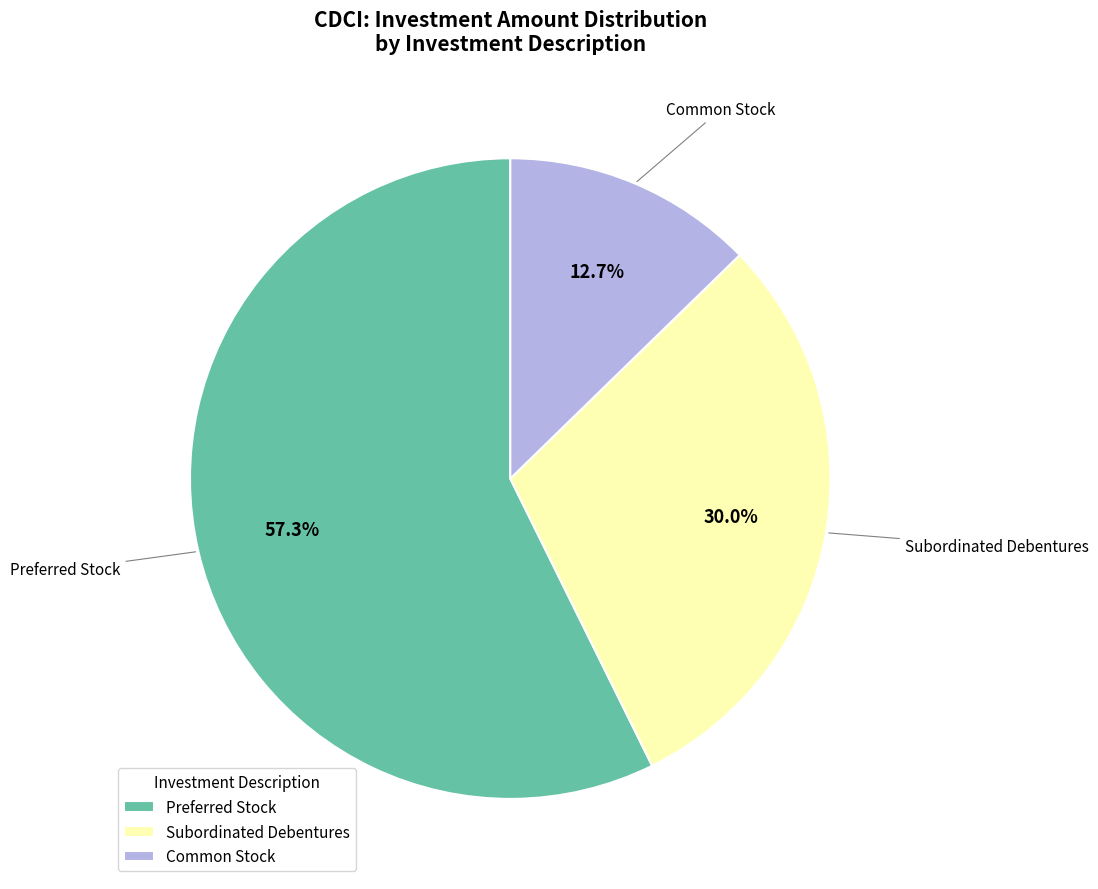

Which has a higher value, Preferred Stock or Subordinated Debentures?

Preferred Stock